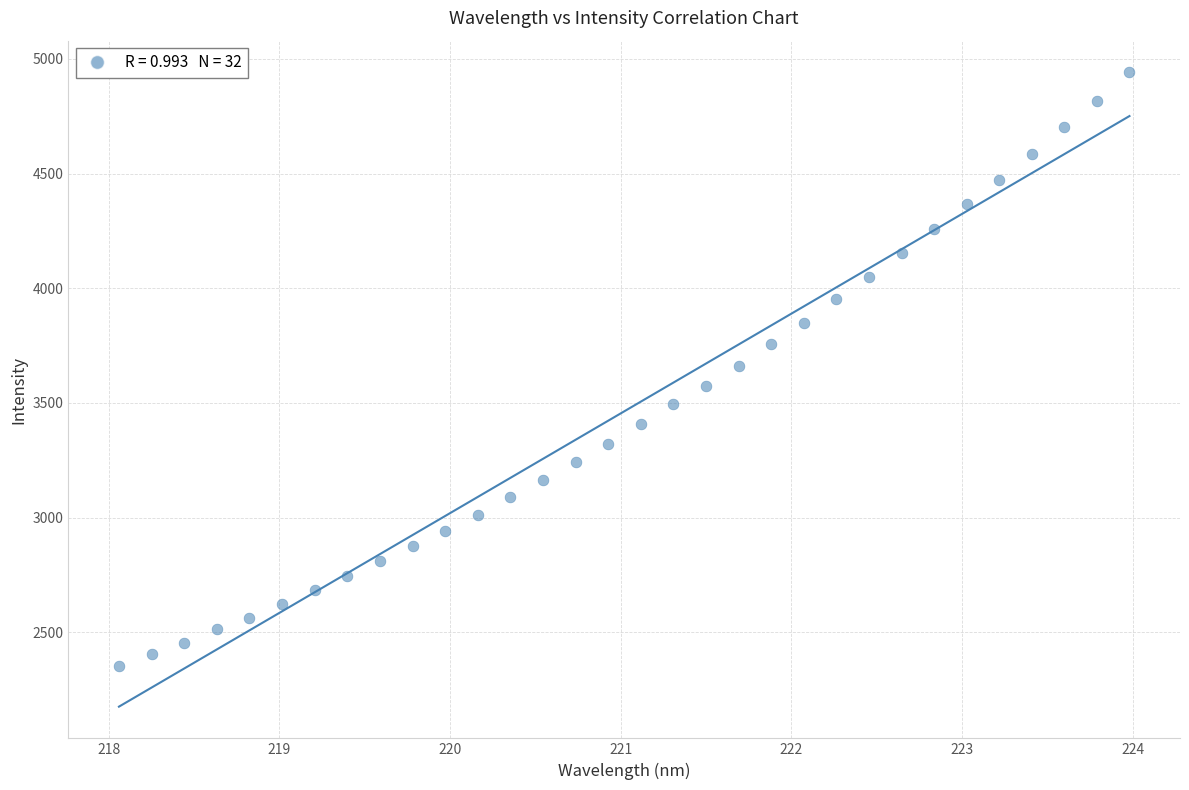

What is the range of Y values (max minus min)?

2588.1